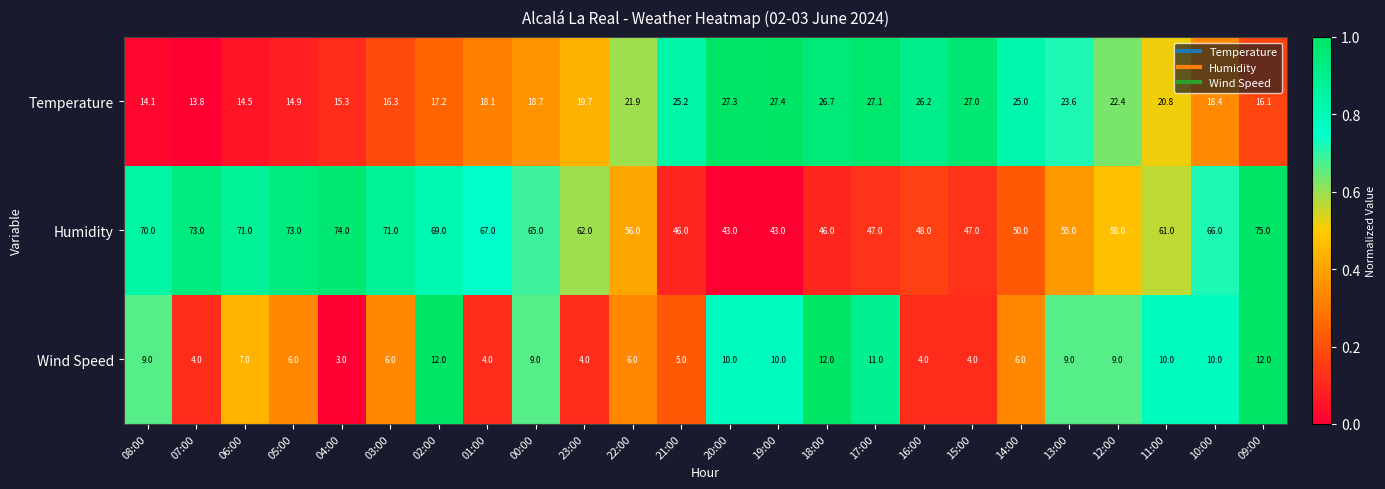

Rank the series by their average value, from highest to lowest.

Humidity, Temperature, Wind Speed